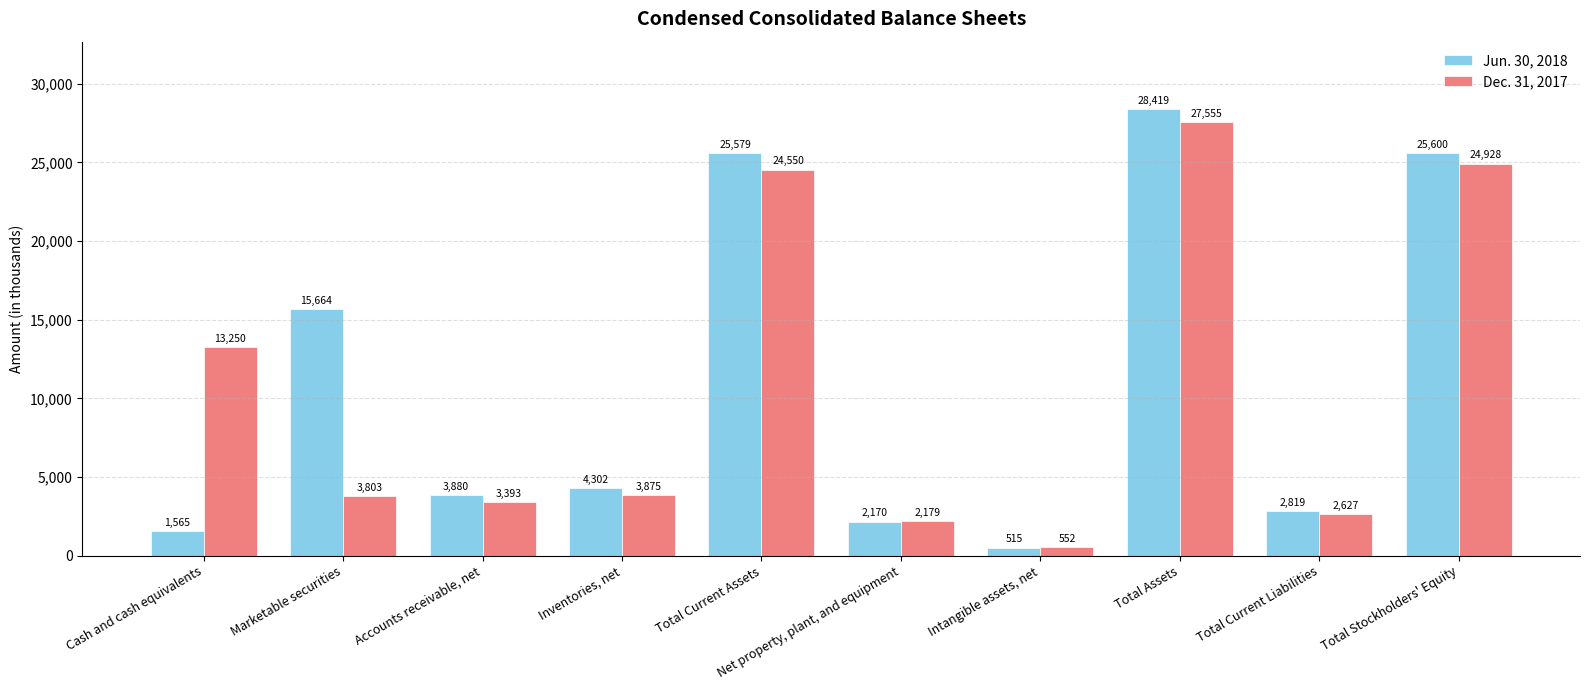

What are all the series names shown in the legend?

Jun. 30, 2018, Dec. 31, 2017